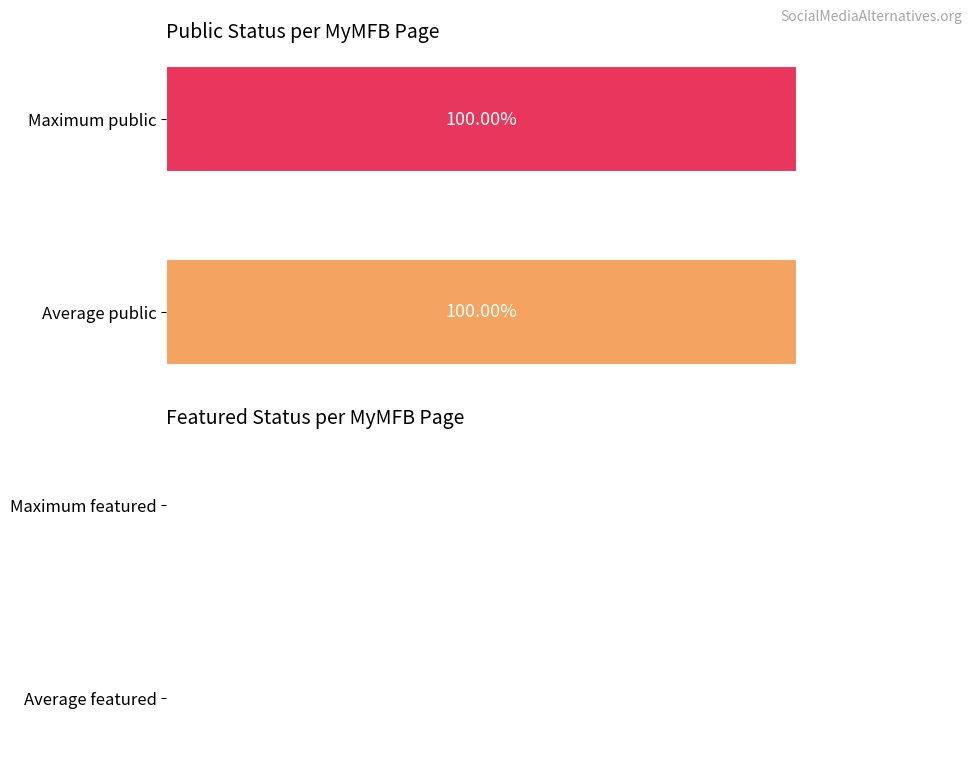

How many series are shown in this chart?

2